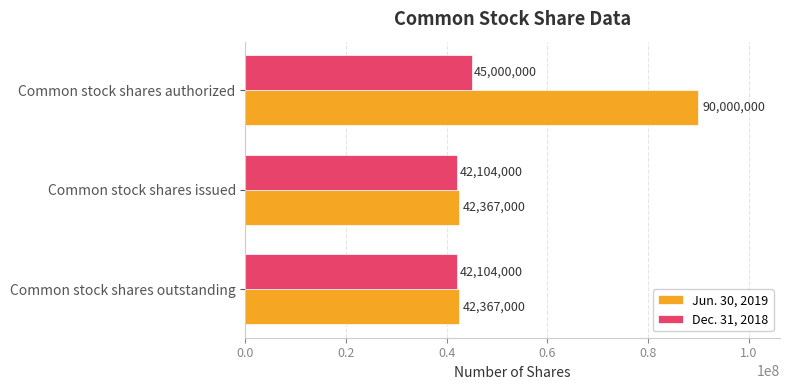

Which series has the widest spread of values?

Jun. 30, 2019